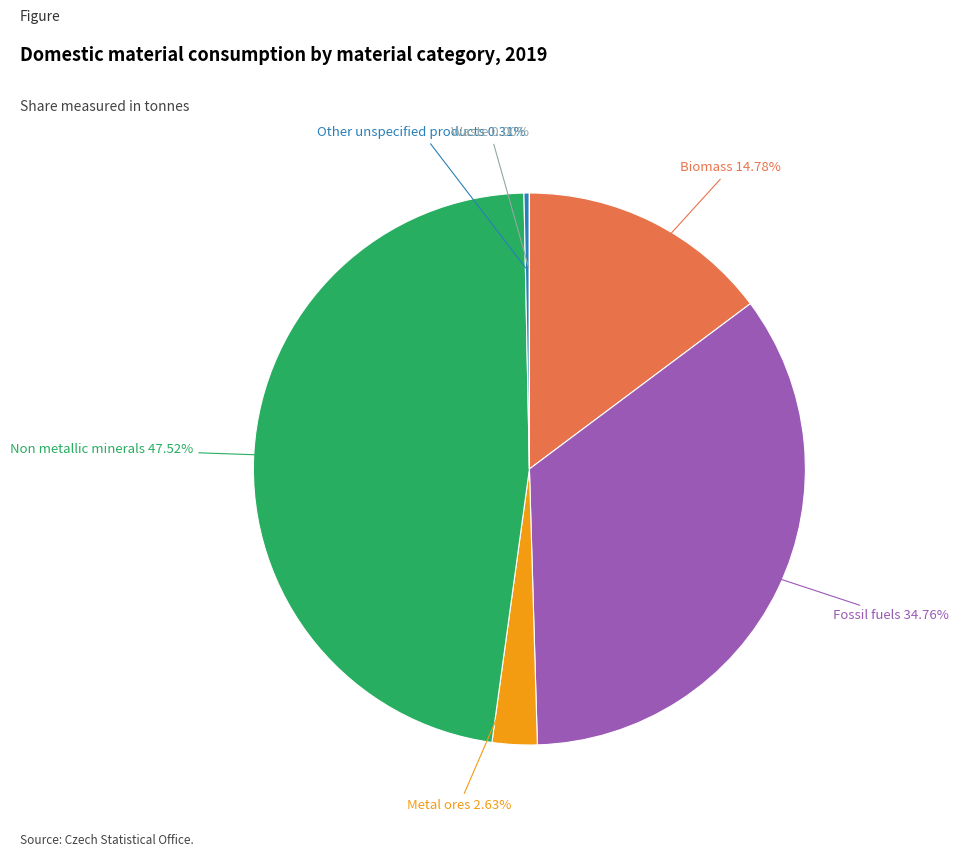

Does any single category account for the majority?

No